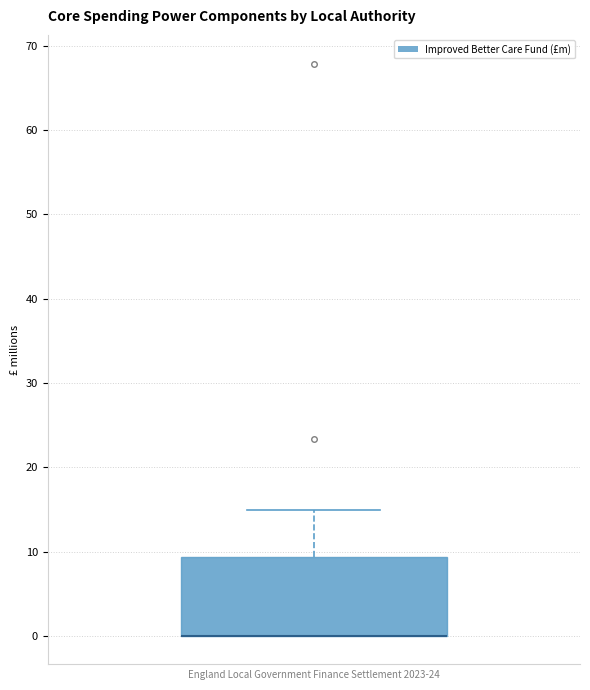

Transcribe this box plot: give where the median line is, the range the box spans, and where the two whiskers end, as read against the y-axis. The values are not printed on the chart, so give them approximately, as read against the axis.

median 0 (drawn on the box's lower edge), box 0 to 9, whiskers 0 to 15